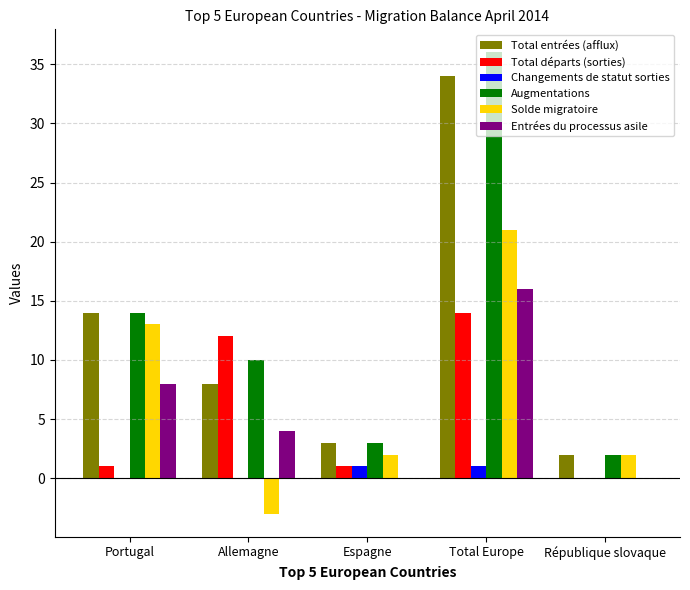

Reading left to right, transcribe all the data shown in this chart.

Total entrées (afflux): Portugal=14	Allemagne=8	Espagne=3	Total Europe=34	République slovaque=2
Total départs (sorties): Portugal=1	Allemagne=12	Espagne=1	Total Europe=14	République slovaque=0
Changements de statut sorties: Portugal=0	Allemagne=0	Espagne=1	Total Europe=1	République slovaque=0
Augmentations: Portugal=14	Allemagne=10	Espagne=3	Total Europe=36	République slovaque=2
Solde migratoire: Portugal=13	Allemagne=-3	Espagne=2	Total Europe=21	République slovaque=2
Entrées du processus asile: Portugal=8	Allemagne=4	Espagne=0	Total Europe=16	République slovaque=0